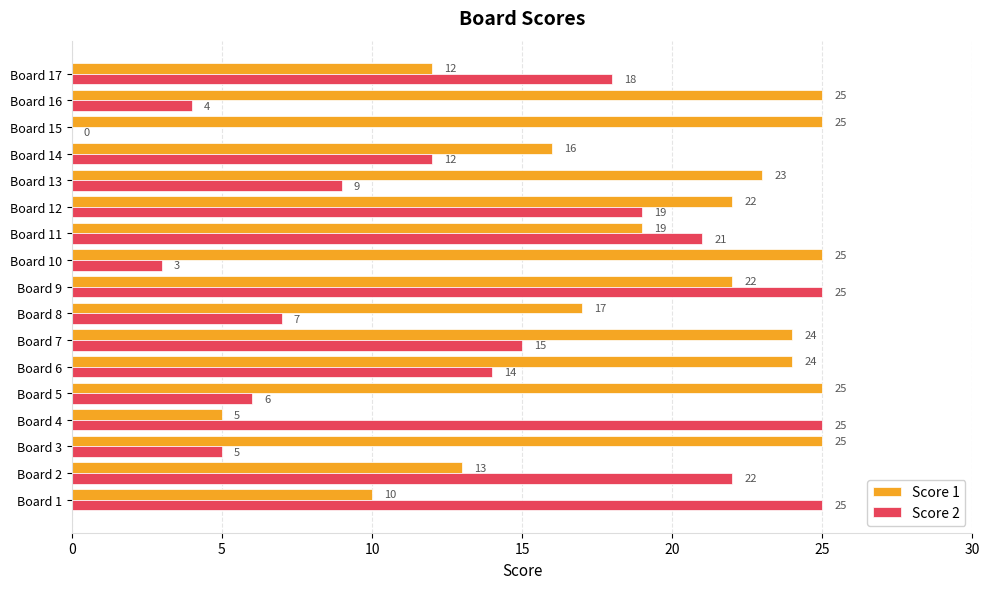

Is the value of Score 1 at Board 3 greater than the value of Score 2 at Board 14?

Yes